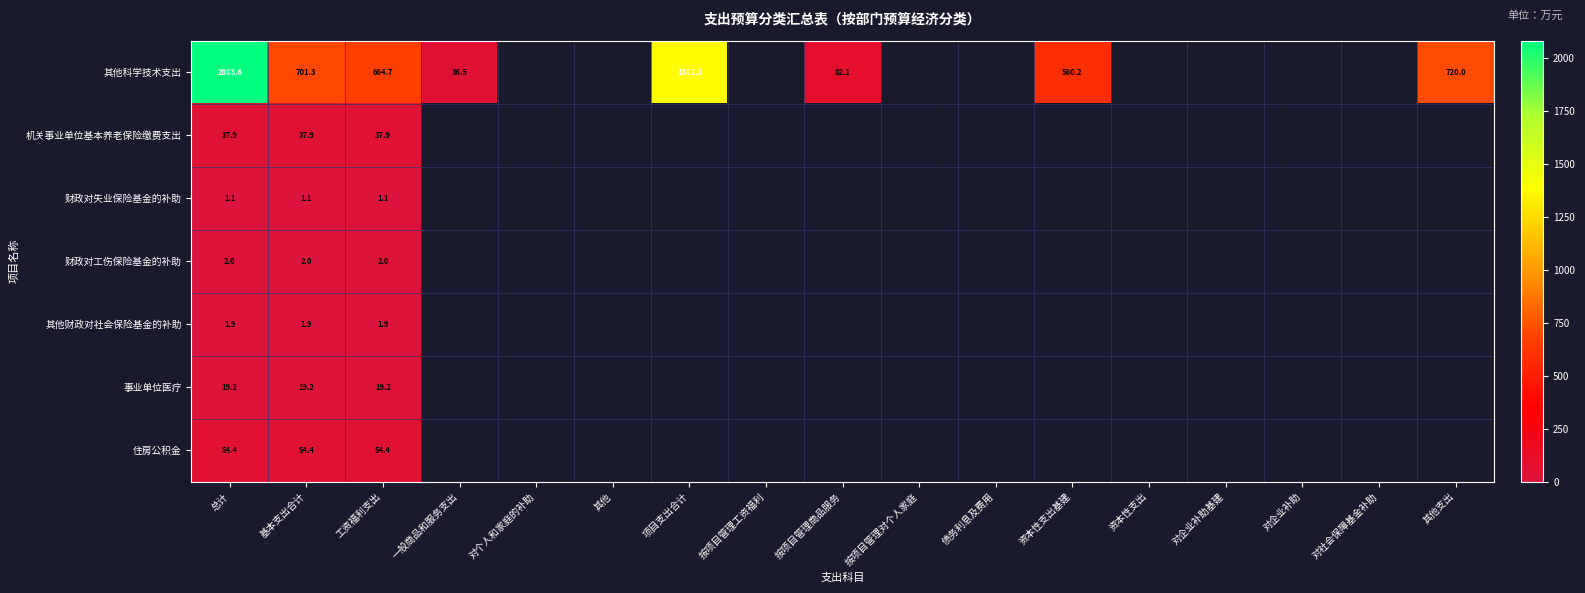

Rank the series at 基本支出合计 from highest to lowest value.

其他科学技术支出, 住房公积金, 机关事业单位基本养老保险缴费支出, 事业单位医疗, 财政对工伤保险基金的补助, 其他财政对社会保险基金的补助, 财政对失业保险基金的补助